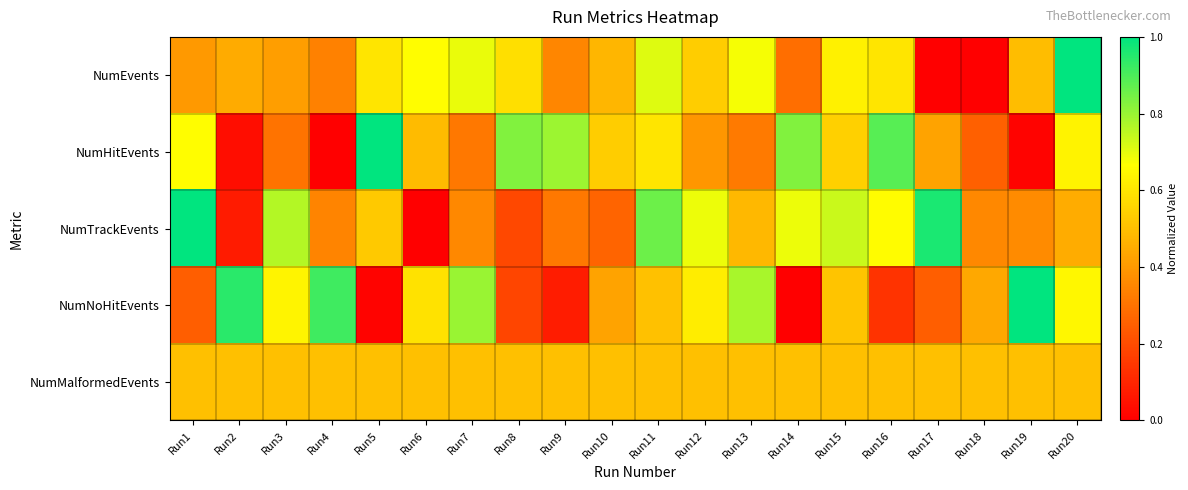

Reading left to right, what are all the values shown in this chart?

NumEvents: Run1=0.4	Run2=0.4	Run3=0.4	Run4=0.3	Run5=0.6	Run6=0.7	Run7=0.7	Run8=0.6	Run9=0.4	Run10=0.5	Run11=0.7	Run12=0.5	Run13=0.7	Run14=0.3	Run15=0.6	Run16=0.6	Run17=0.0	Run18=0.0	Run19=0.5	Run20=1.0
NumHitEvents: Run1=0.7	Run2=0.0	Run3=0.3	Run4=0.0	Run5=1.0	Run6=0.5	Run7=0.3	Run8=0.8	Run9=0.8	Run10=0.5	Run11=0.6	Run12=0.4	Run13=0.3	Run14=0.8	Run15=0.5	Run16=0.9	Run17=0.4	Run18=0.2	Run19=0.0	Run20=0.6
NumTrackEvents: Run1=1.0	Run2=0.1	Run3=0.8	Run4=0.3	Run5=0.5	Run6=0.0	Run7=0.4	Run8=0.2	Run9=0.3	Run10=0.3	Run11=0.9	Run12=0.7	Run13=0.5	Run14=0.7	Run15=0.7	Run16=0.7	Run17=1.0	Run18=0.4	Run19=0.4	Run20=0.4
NumNoHitEvents: Run1=0.2	Run2=0.9	Run3=0.6	Run4=0.9	Run5=0.0	Run6=0.6	Run7=0.8	Run8=0.2	Run9=0.1	Run10=0.4	Run11=0.5	Run12=0.6	Run13=0.8	Run14=0.0	Run15=0.5	Run16=0.1	Run17=0.2	Run18=0.4	Run19=1.0	Run20=0.6
NumMalformedEvents: Run1=0.5	Run2=0.5	Run3=0.5	Run4=0.5	Run5=0.5	Run6=0.5	Run7=0.5	Run8=0.5	Run9=0.5	Run10=0.5	Run11=0.5	Run12=0.5	Run13=0.5	Run14=0.5	Run15=0.5	Run16=0.5	Run17=0.5	Run18=0.5	Run19=0.5	Run20=0.5